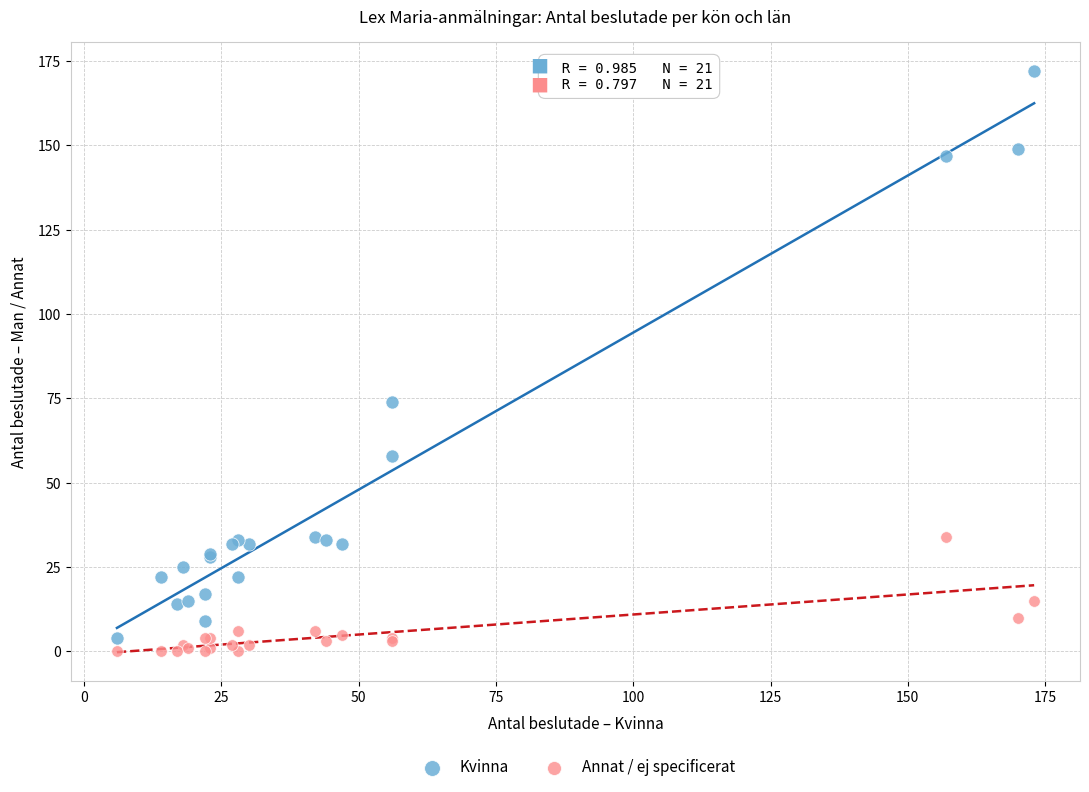

In the Kvinna series, what Y value is closest to 88?

74